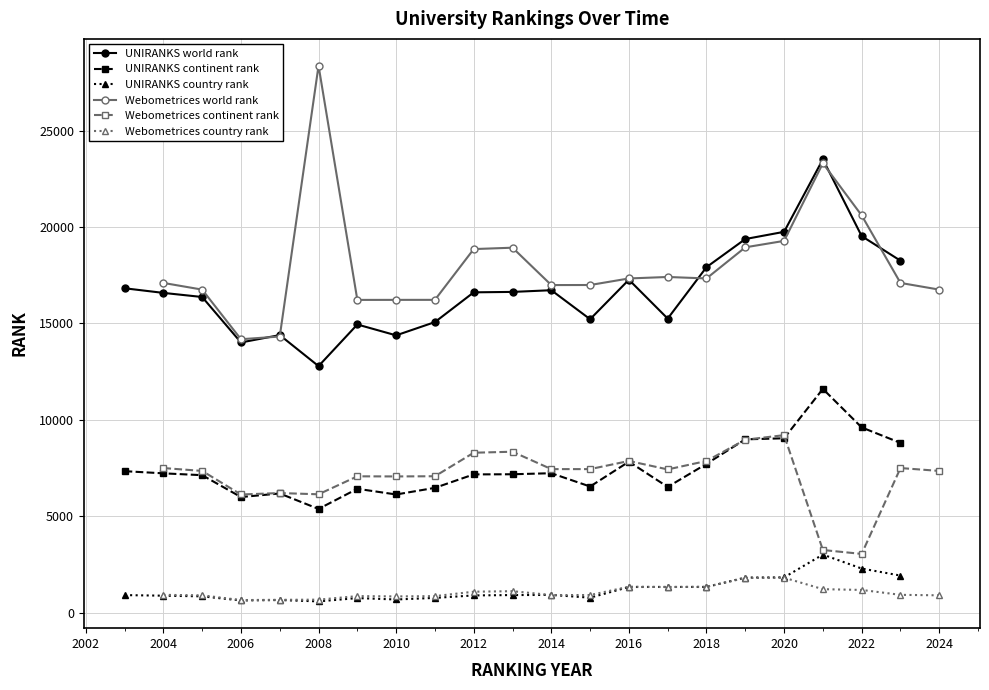

How many data points in UNIRANKS continent rank are less than 7176?

10